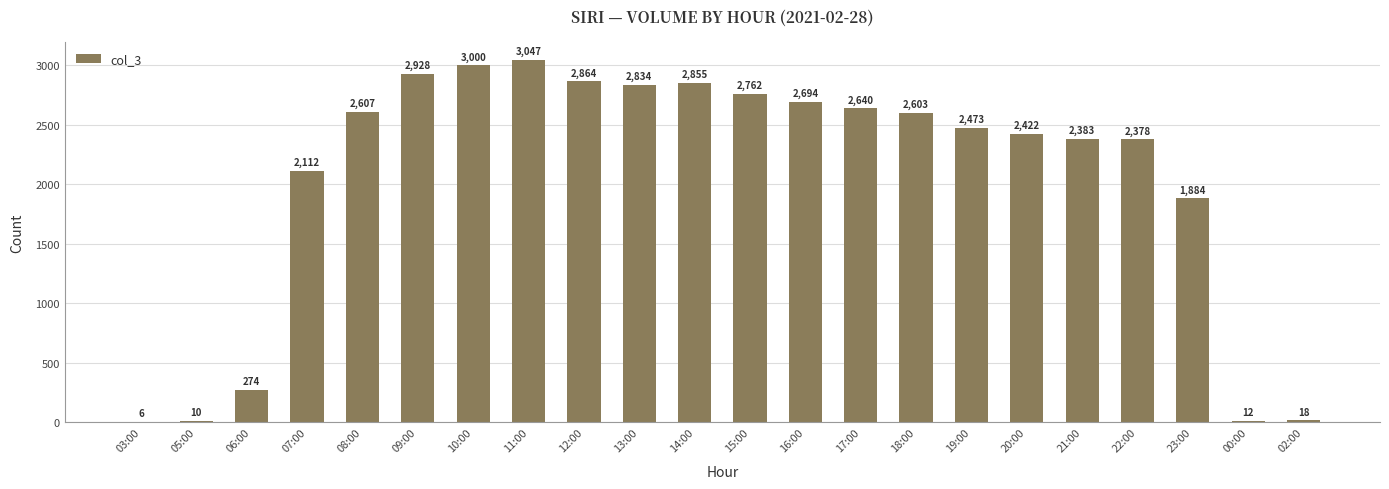

The chart shows a value of 2473 at 19:00. True or false?

True